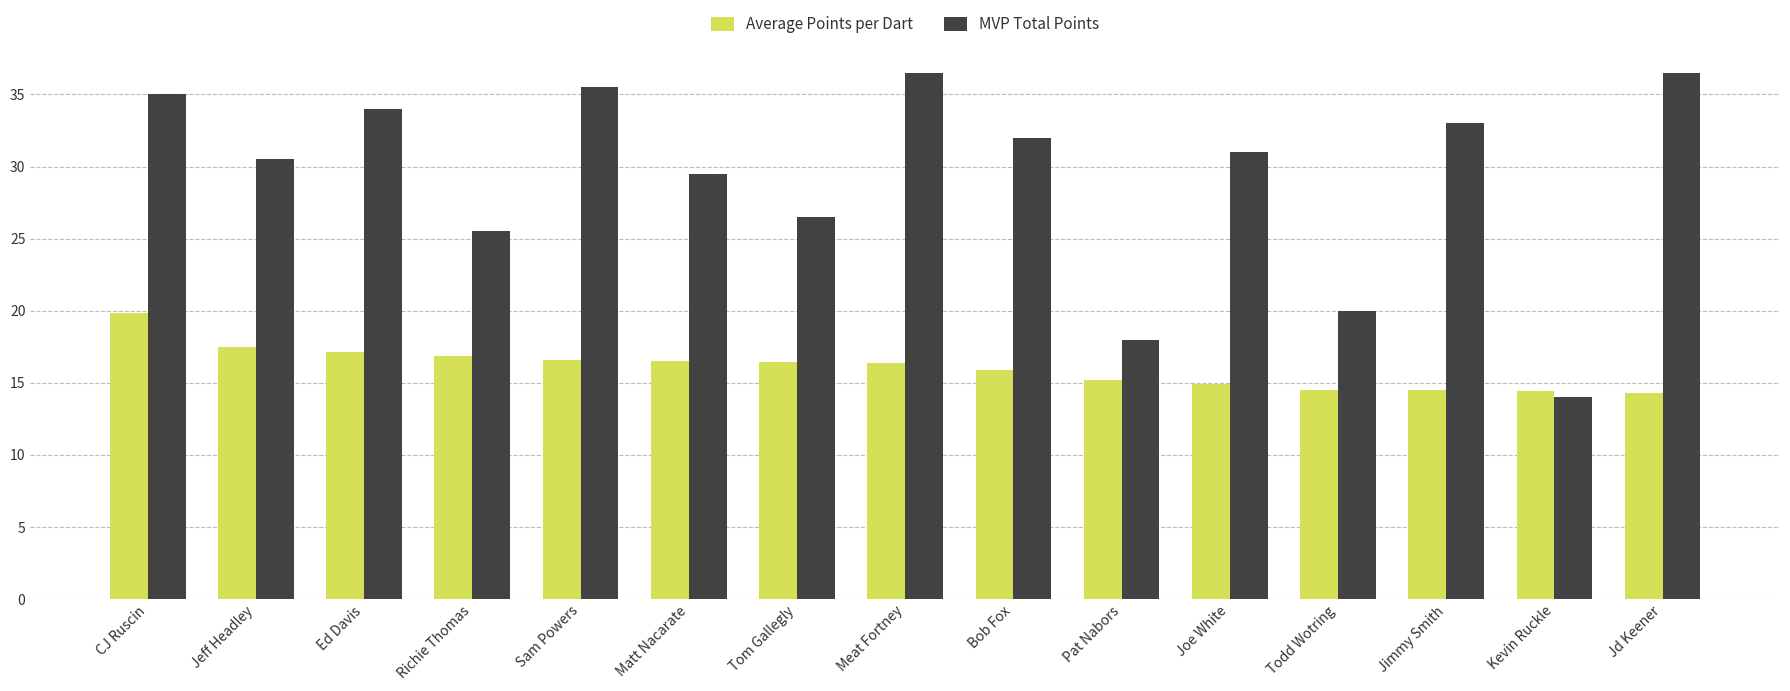

Are the bars grouped side by side (vs. stacked)?

Yes